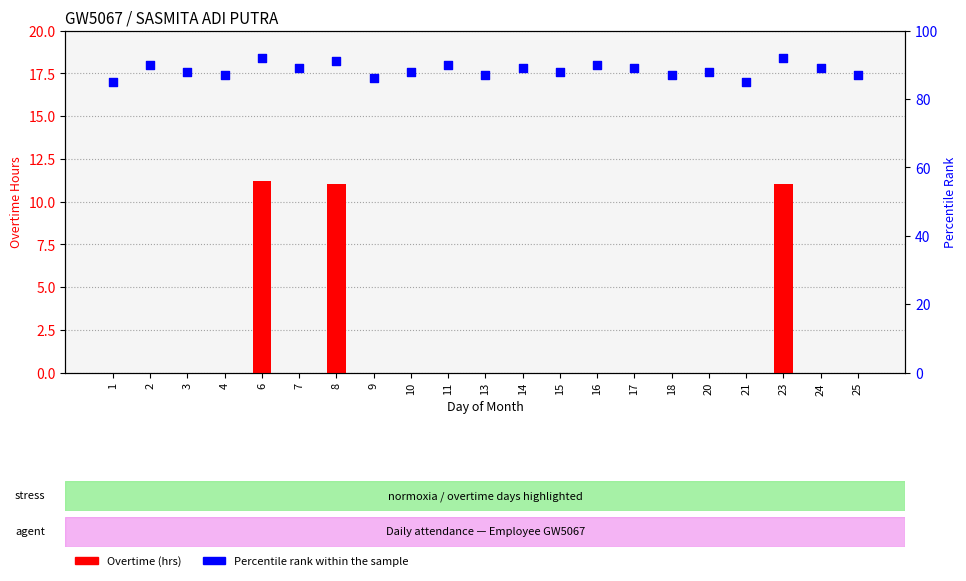

What are all the series names shown in the legend?

Overtime (hrs), Percentile rank